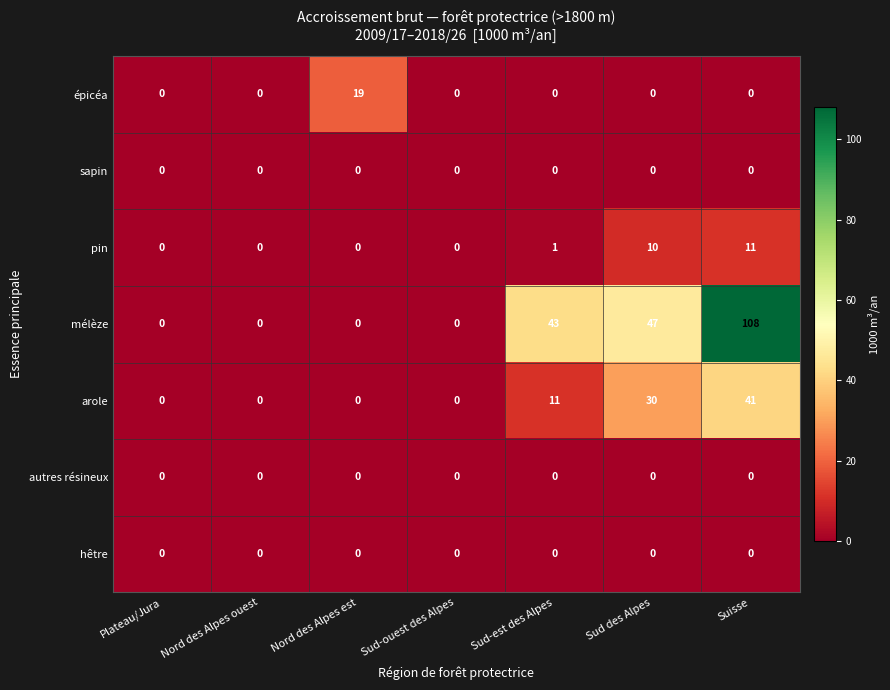

Which series has the largest total across all categories?

mélèze